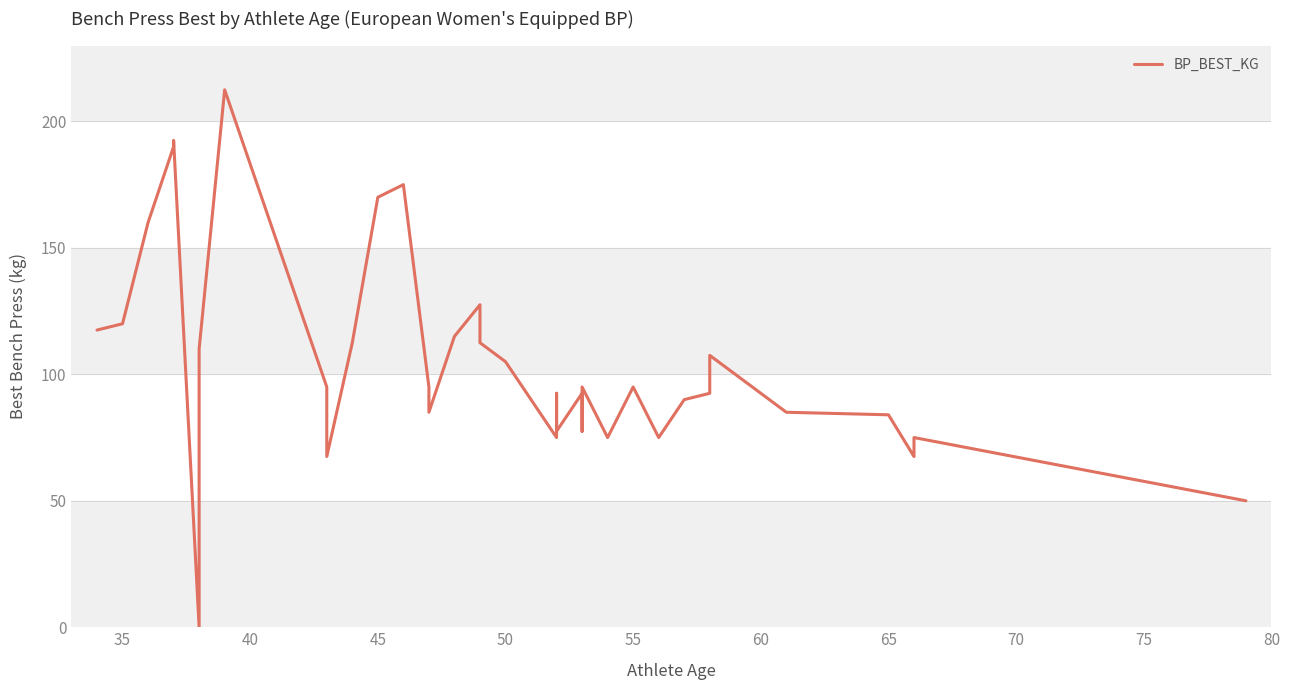

How many values are below 95?

18